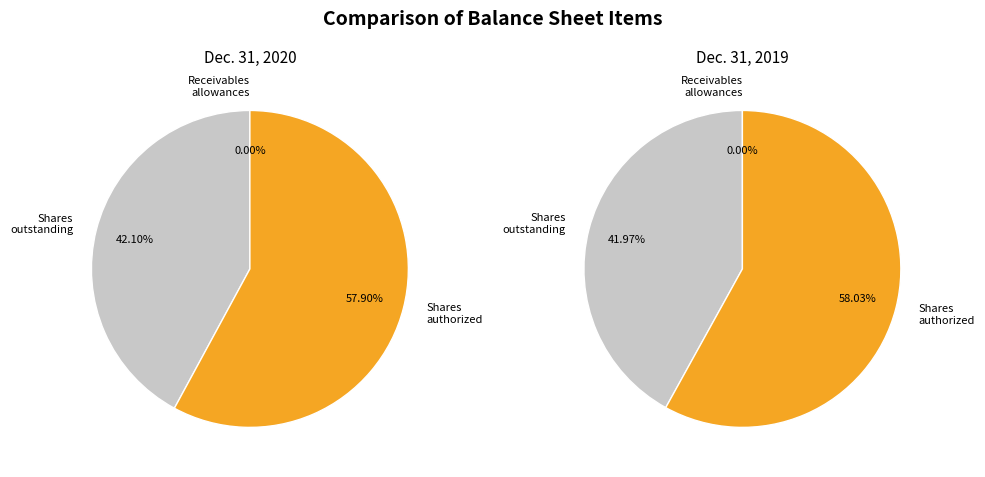

The Shares authorized slice represents 66% of the pie. True or false?

False